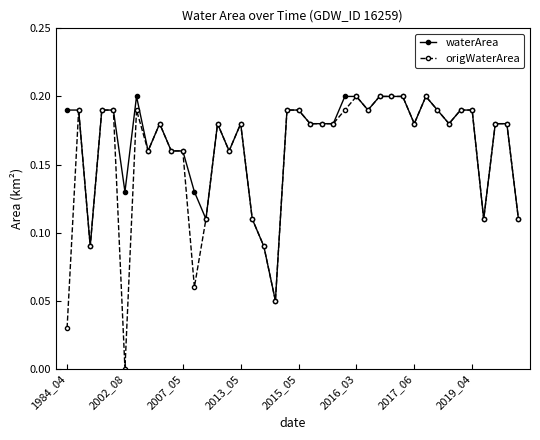

Which series has the largest range (max minus min)?

origWaterArea